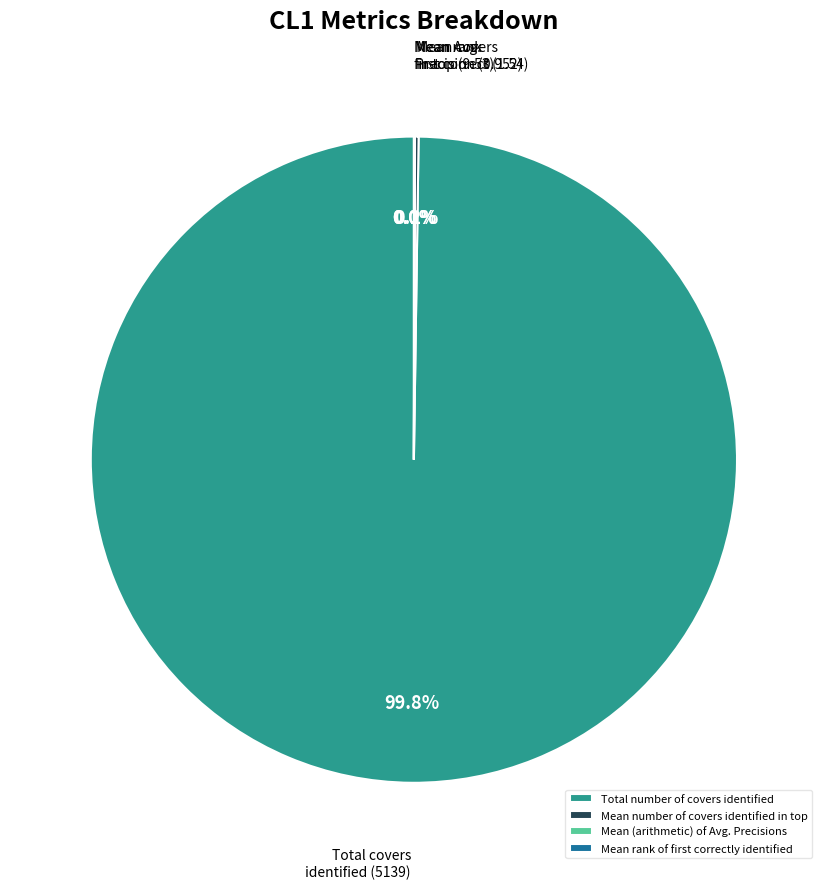

Which slice is the largest?

Total number of covers identified